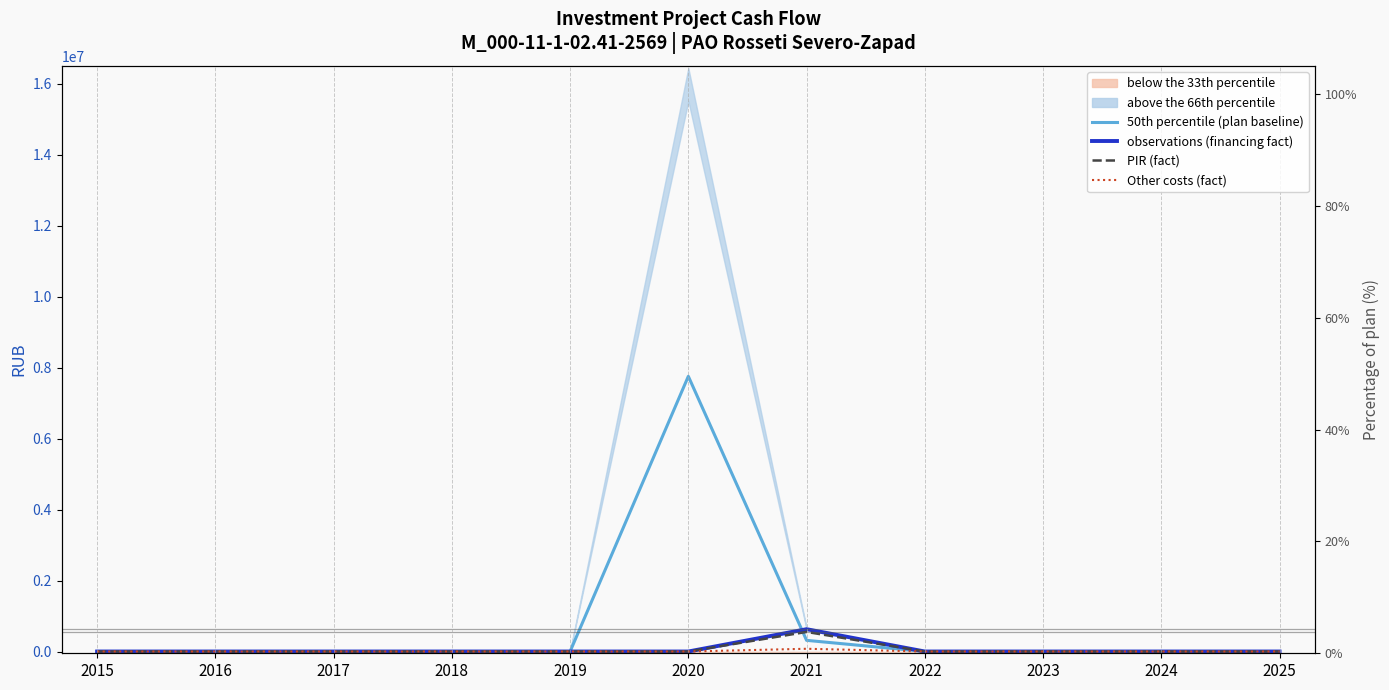

How many data points in Other costs (fact) are above 0?

1